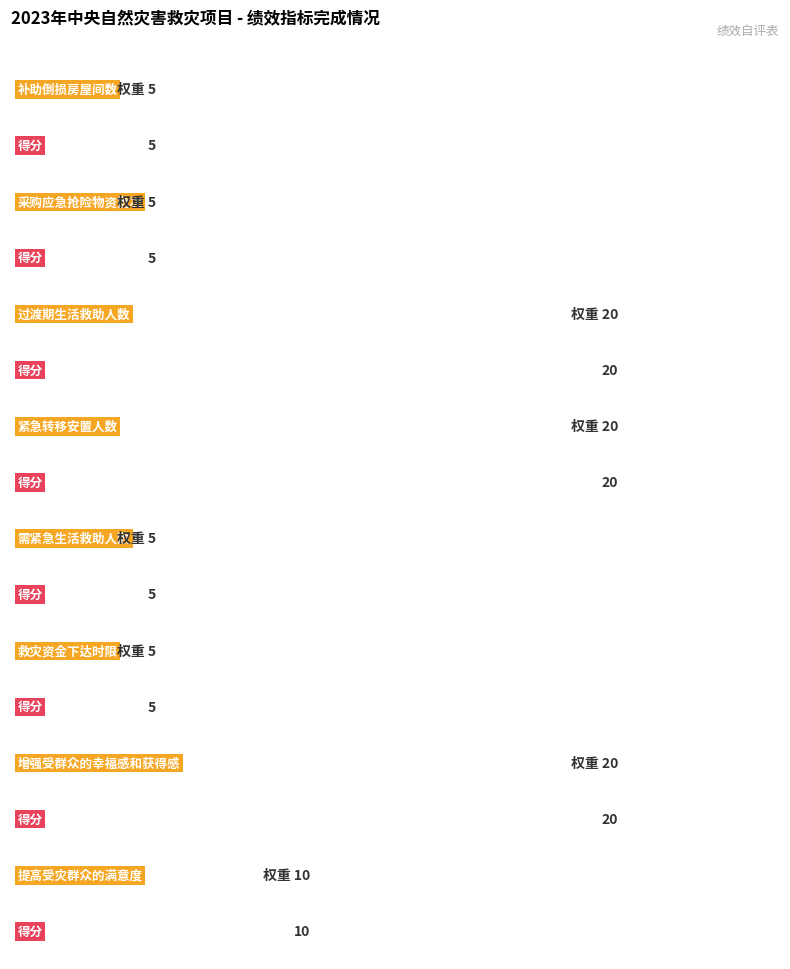

What value does the 指标权重 series have at 采购应急抢险物资批次?

5